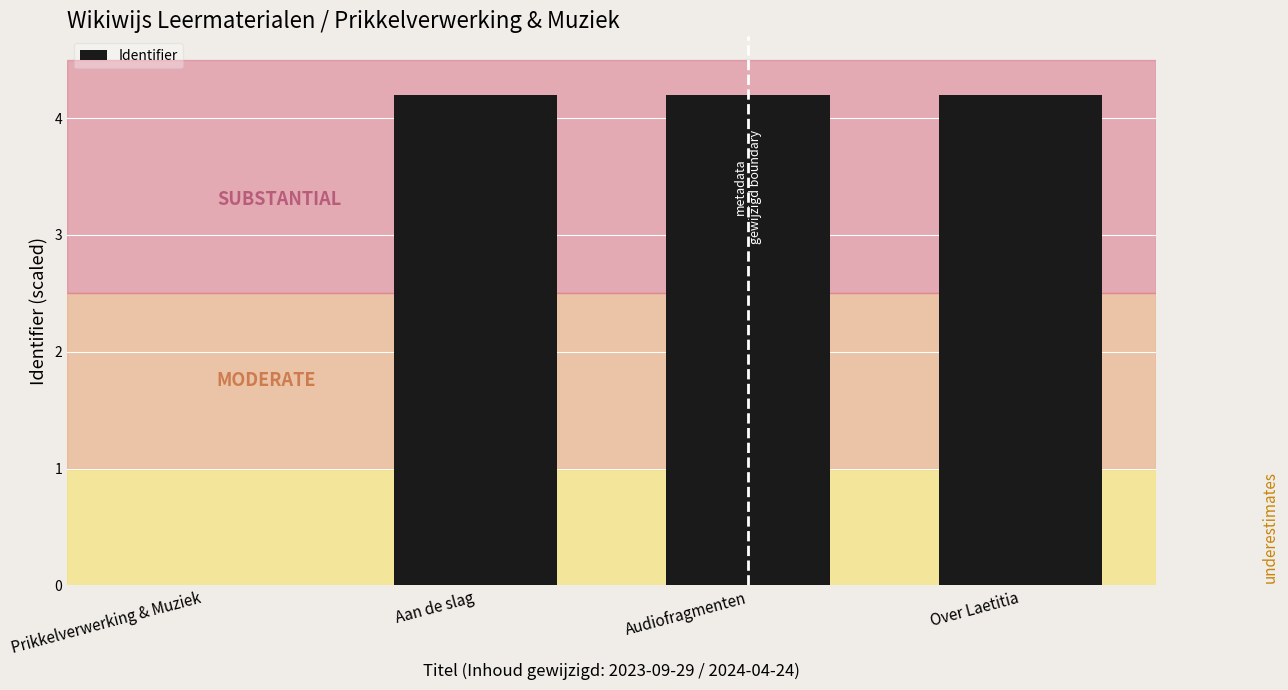

What is the sum of all values?

12.6